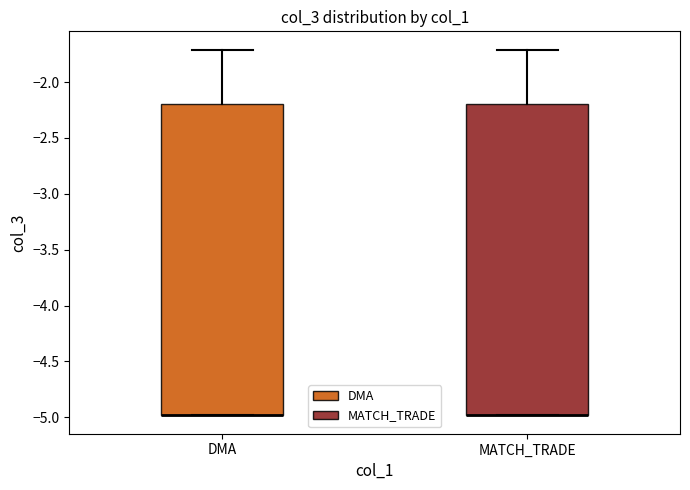

Reading left to right, read every box against the y-axis: the position of its median line, the range the box covers, and the ends of its whiskers. The values are not printed on the chart, so give them approximately, as read against the axis.

DMA: median -5.0 (drawn on the box's lower edge), box -5.0 to -2.2, whiskers -5.0 to -1.7
MATCH_TRADE: median -5.0 (drawn on the box's lower edge), box -5.0 to -2.2, whiskers -5.0 to -1.7